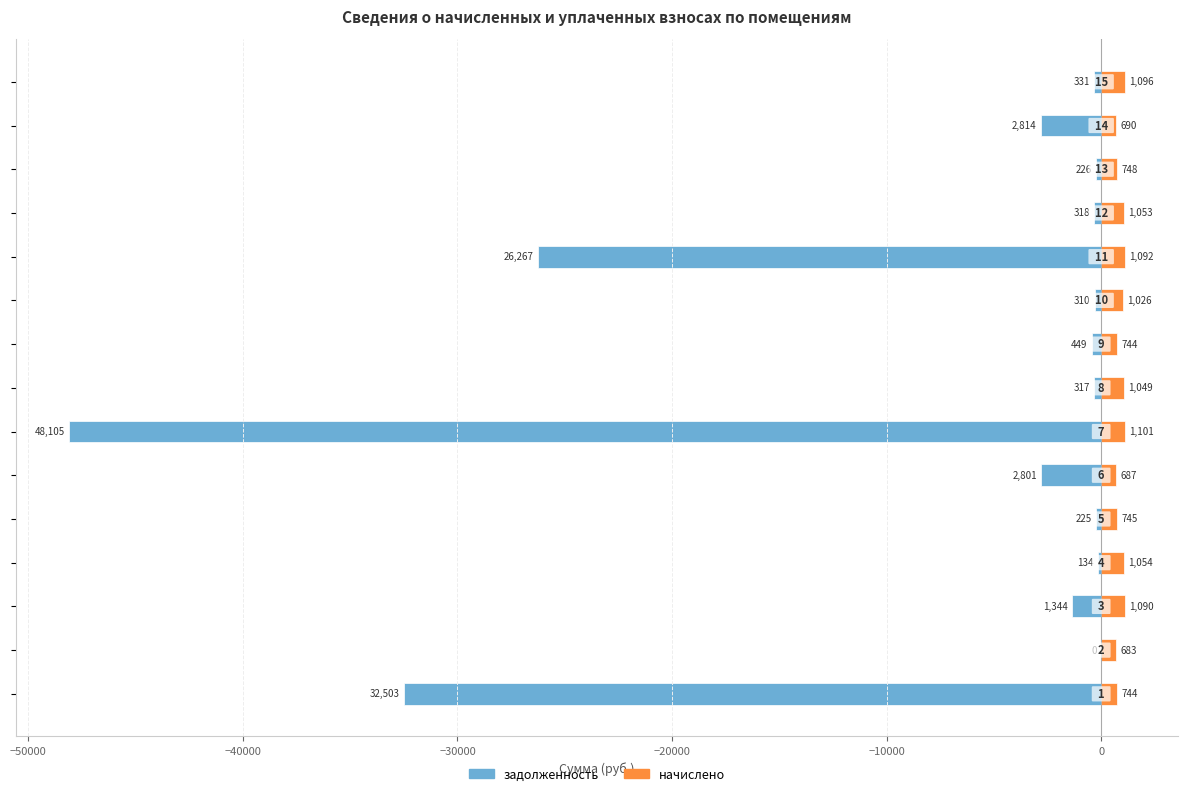

How many groups of bars are there?

15